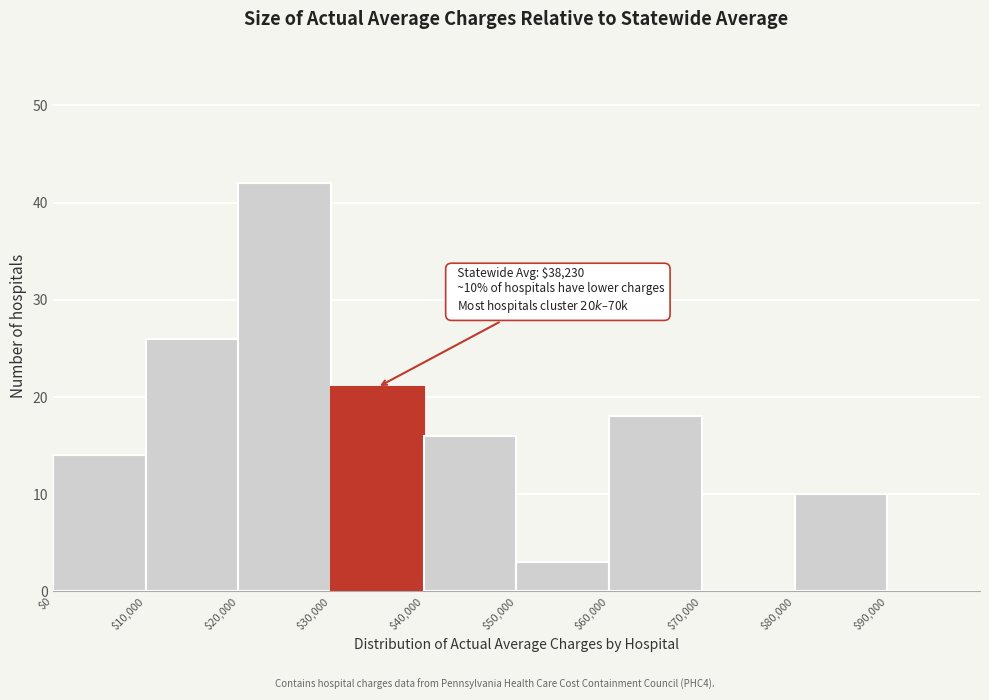

Over which range of the x-axis is the bar tallest?

20000 to 30000